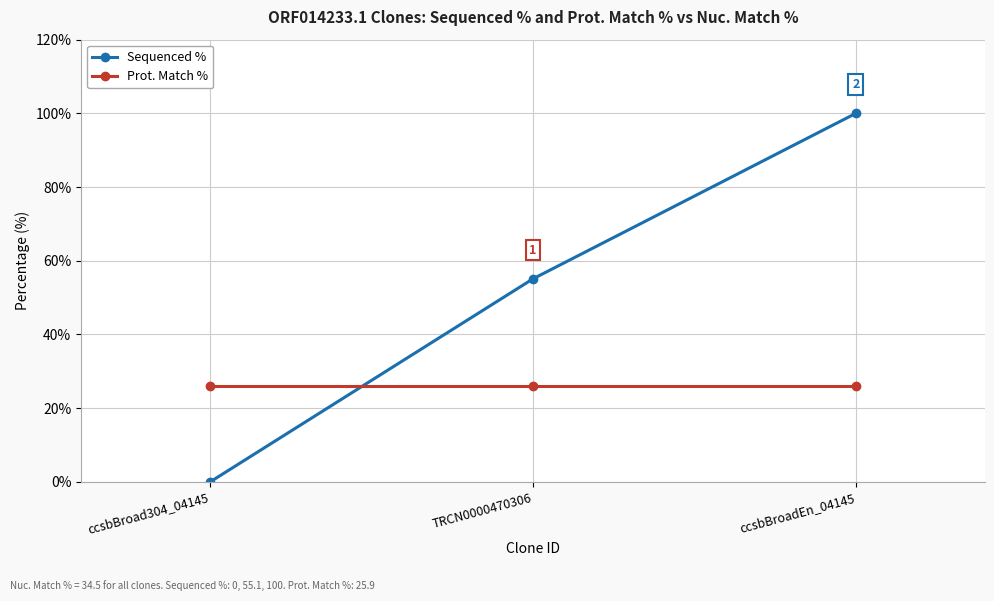

What is the difference between the maximum and minimum values in the Sequenced % series?

100.0